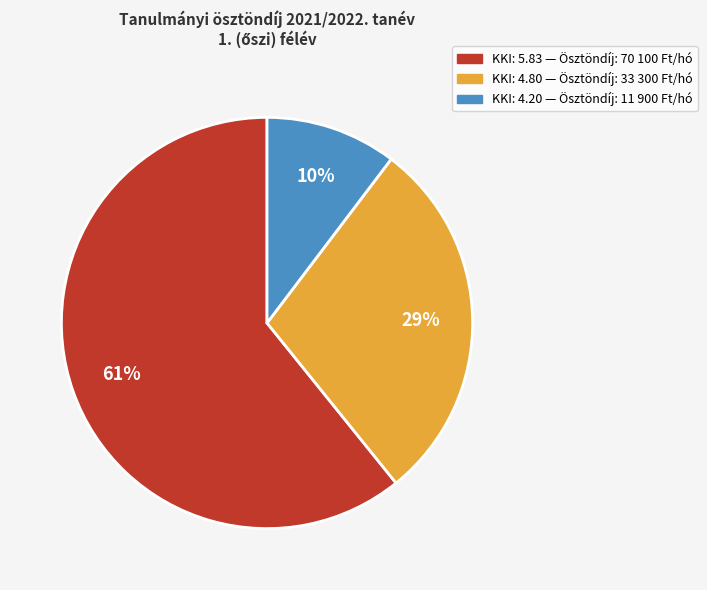

What percentage is the KKI: 4.20 — Ösztöndíj: 11 900 Ft/hó slice, to the nearest percent?

10%